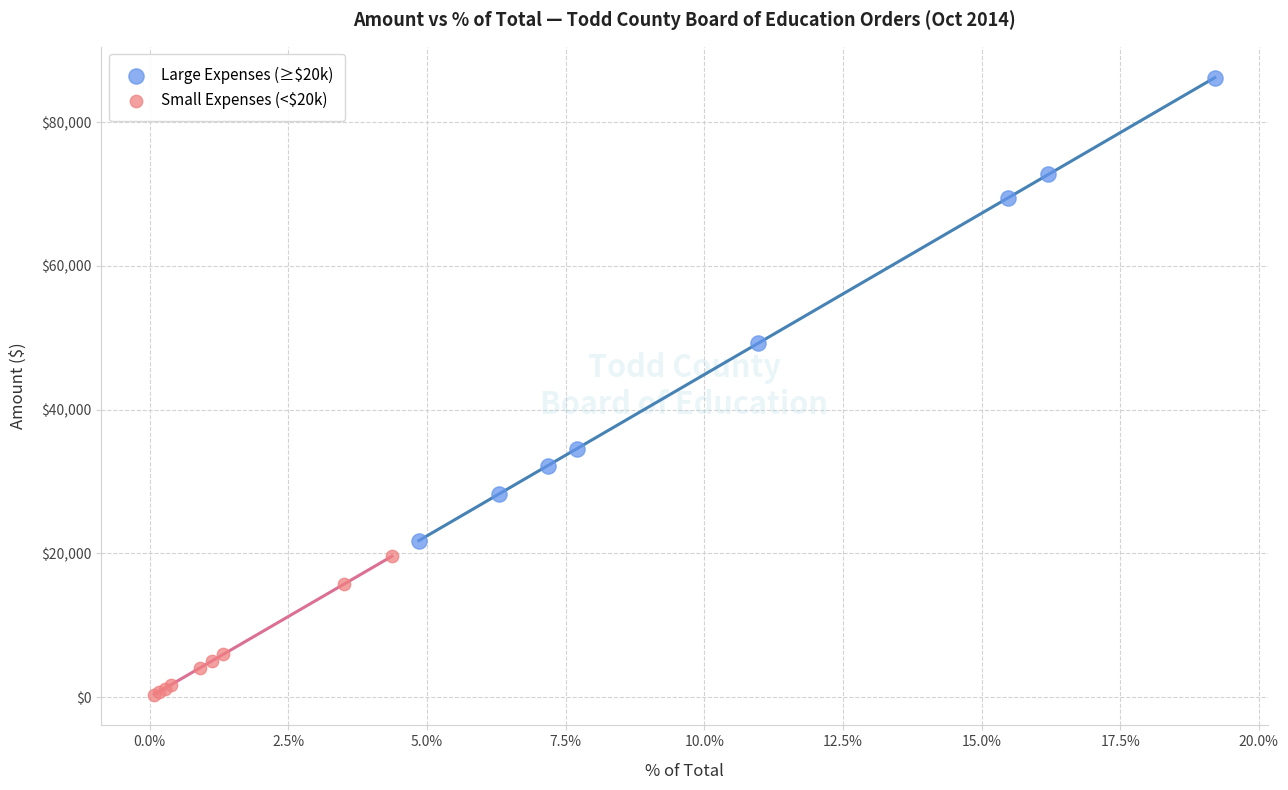

Which series reaches the minimum Y coordinate?

Small Expenses (<$20k)